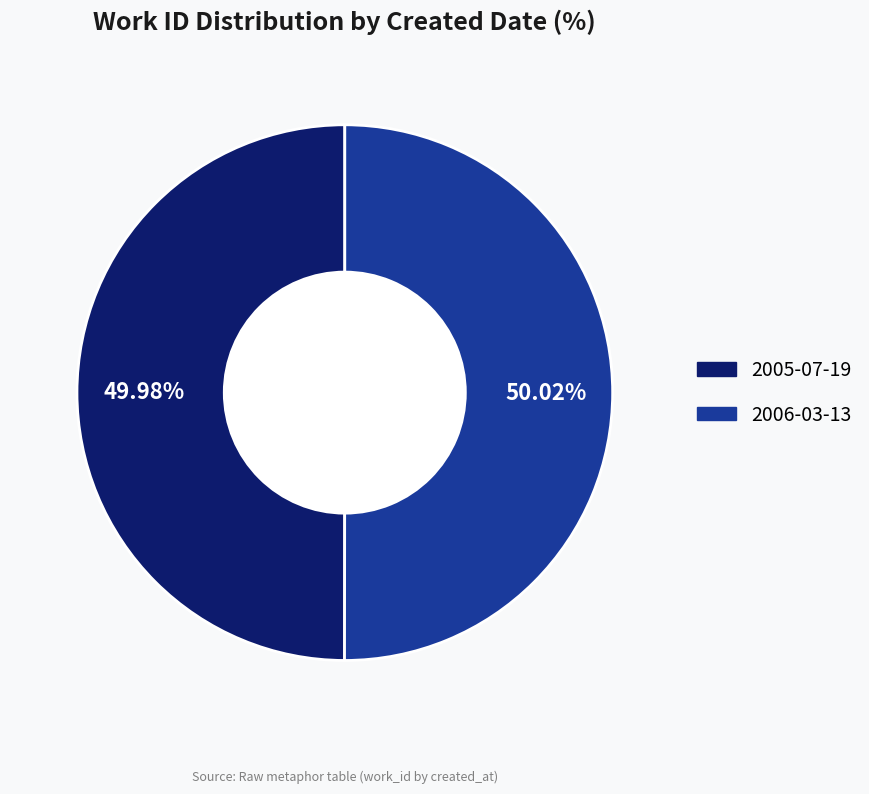

Does any single category account for the majority?

Yes